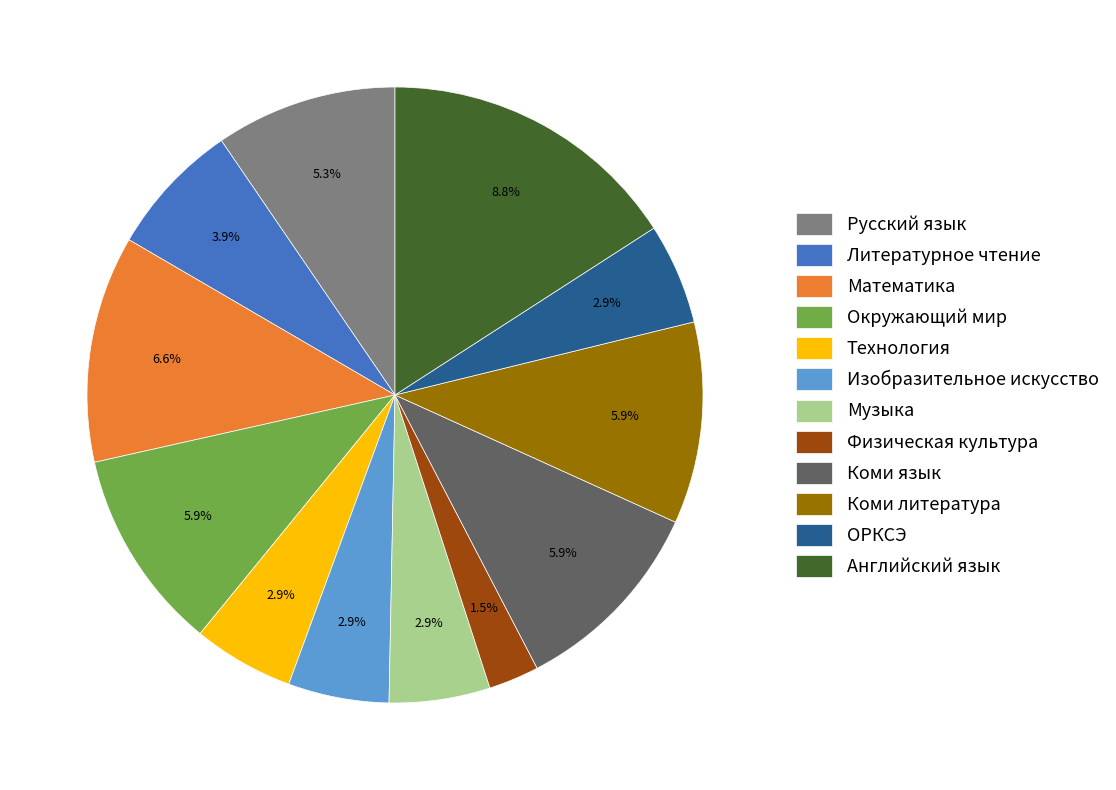

What is the change in value from Физическая культура to Английский язык?

+7.4